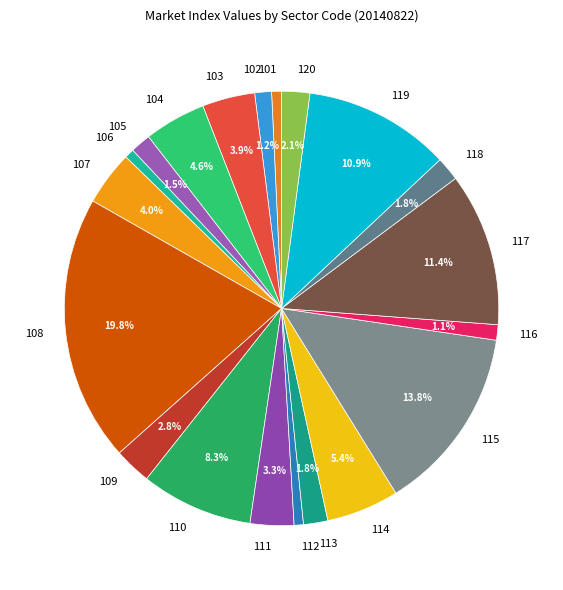

True or false: 109 accounts for 3% of the total.

True